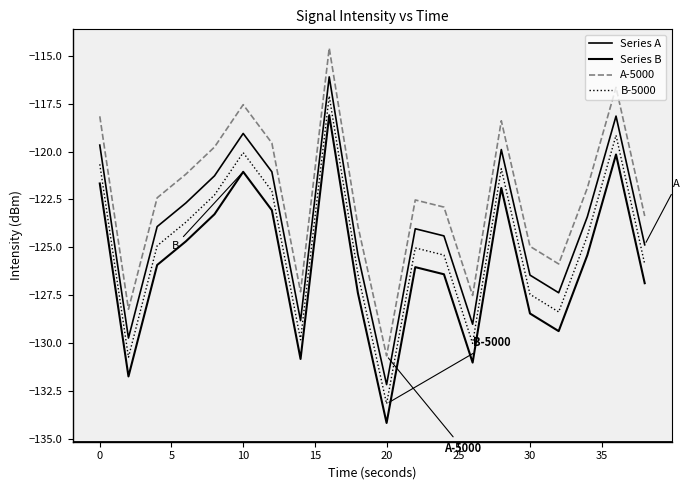

What is the difference between the maximum and second lowest values in the A-5000 series?

13.6